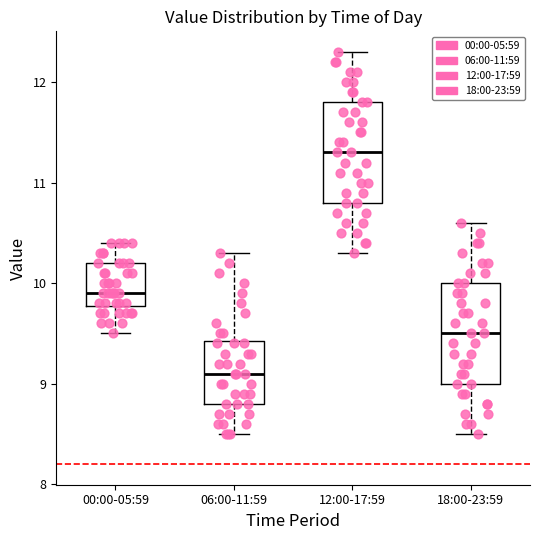

Where does the lower whisker of the box for 18:00-23:59 end on the y-axis? The values are not printed on the chart, so give them approximately, as read against the axis.

8.5